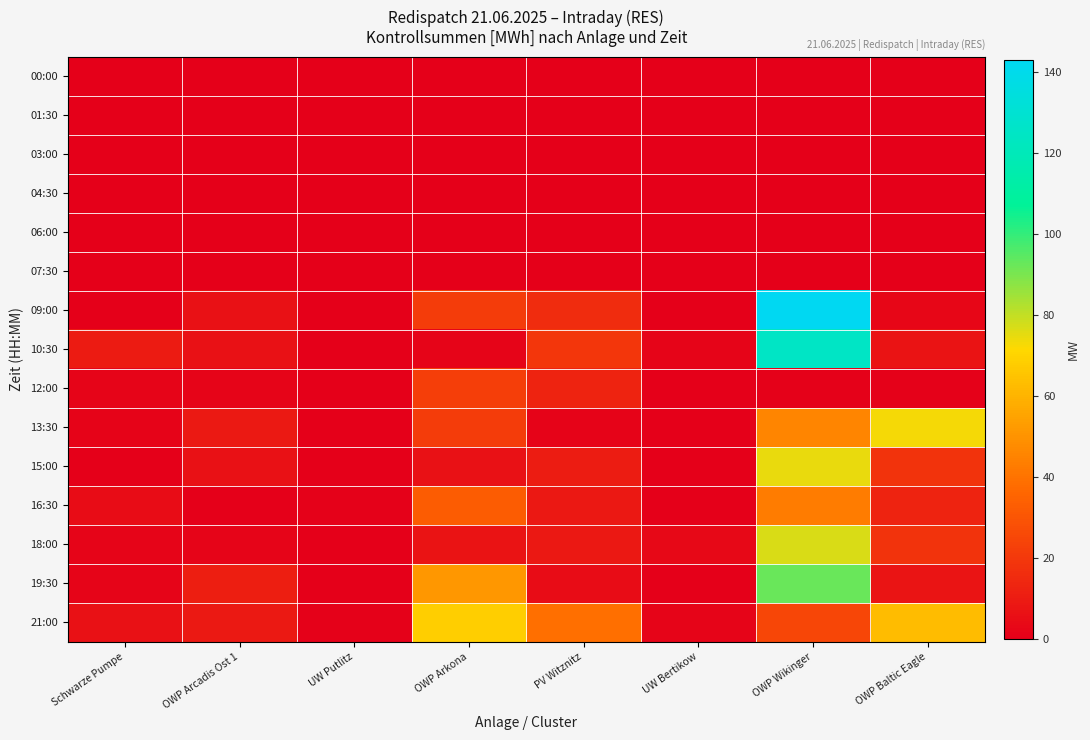

At UW Bertikow, list the series in order from largest to smallest.

18:00, 10:30, 21:00, 16:30, 13:30, 09:00, 12:00, 19:30, 15:00, 00:00, 01:30, 03:00, 04:30, 06:00, 07:30